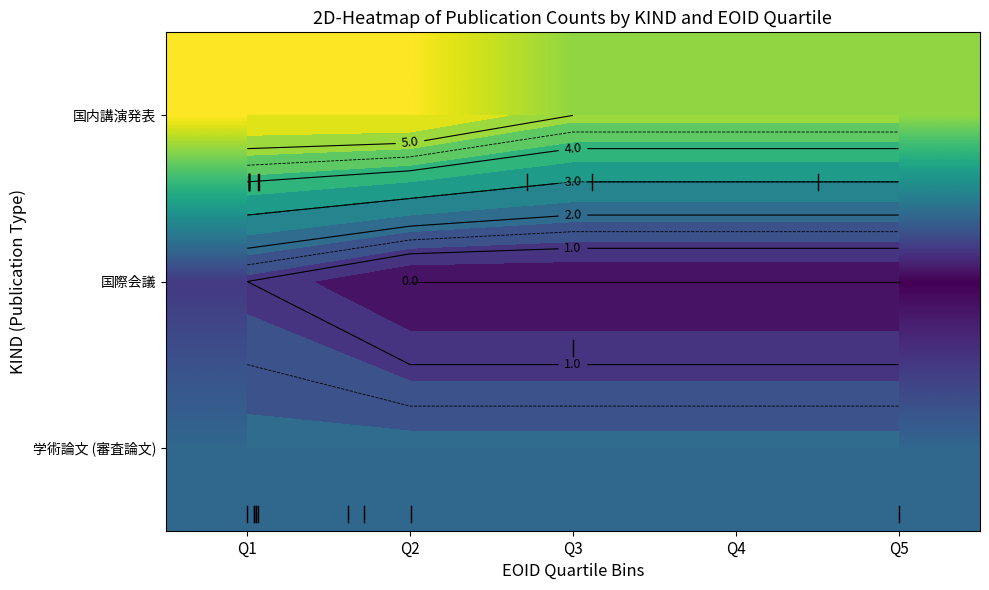

The value of 学術論文 (審査論文) at Q5 is 2. True or false?

True